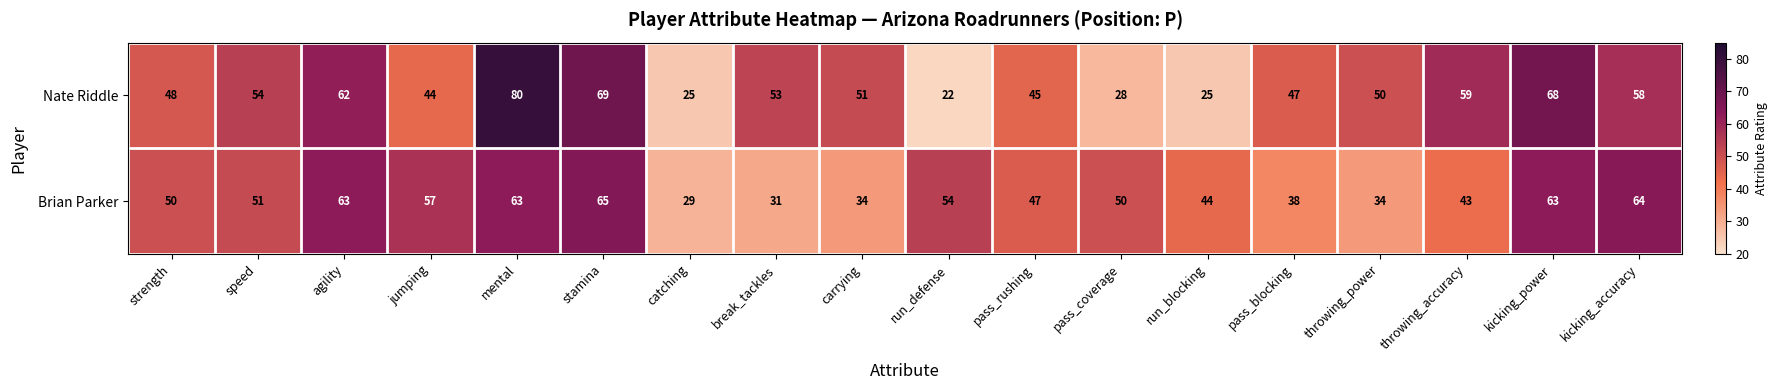

What is the sum of all Brian Parker values?

880